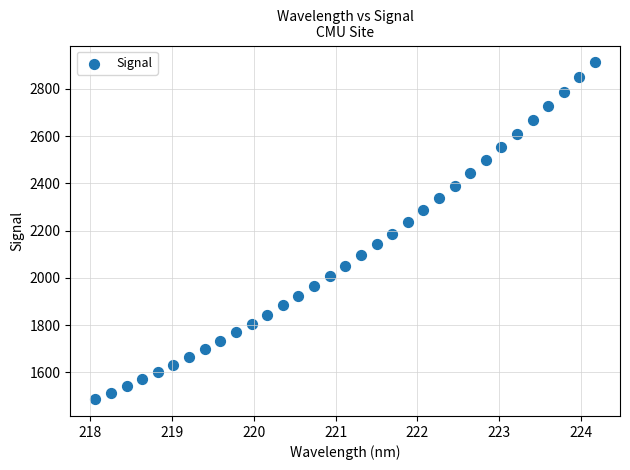

What is the range of X values (max minus min)?

6.1